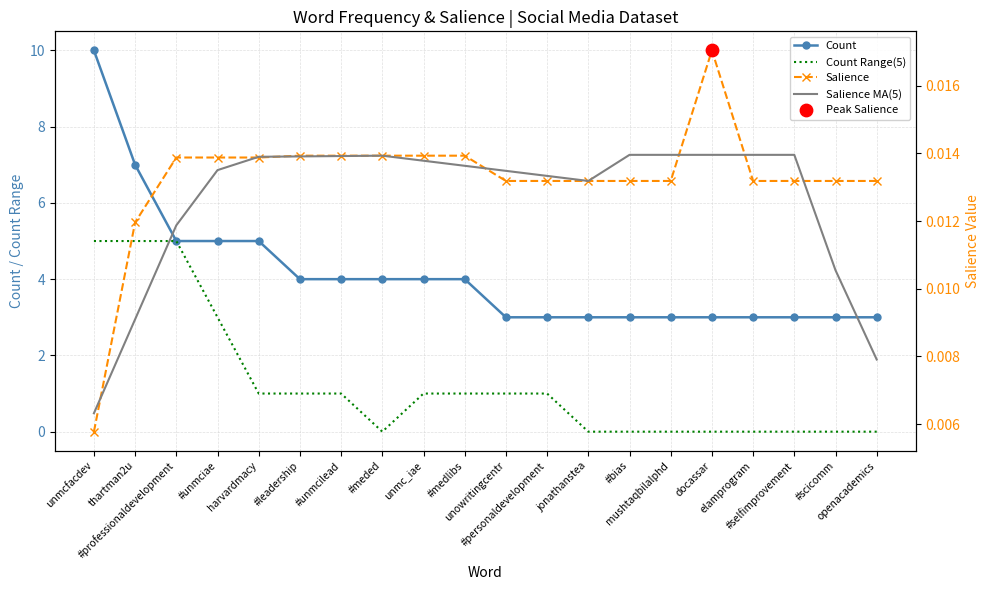

At which category is the sum across all series the highest?

unmcfacdev